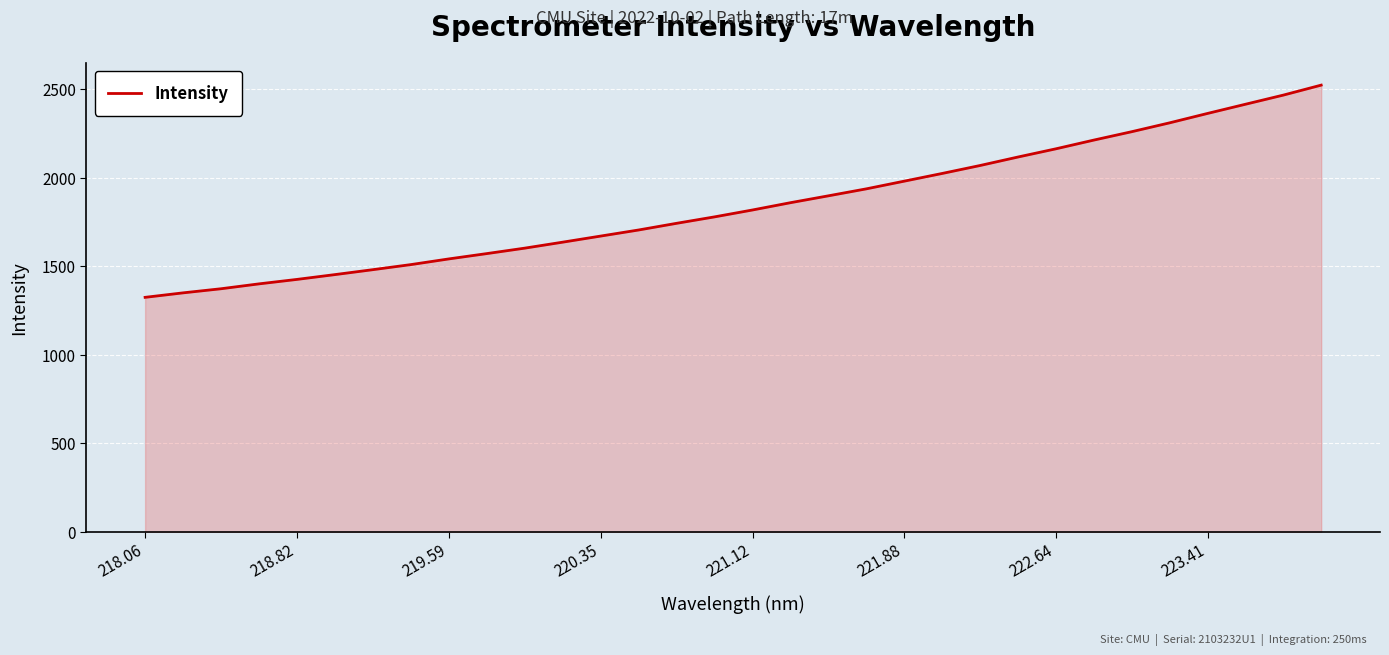

What is the maximum value shown in the chart?

2523.5